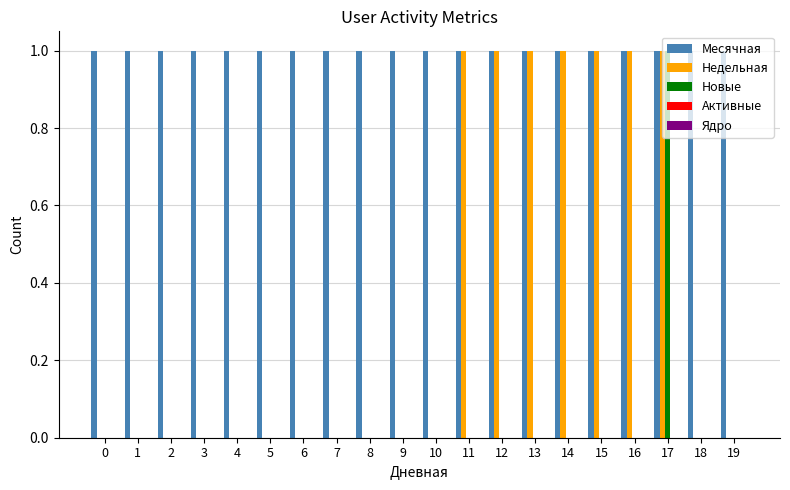

At which category is the sum across all series the highest?

17